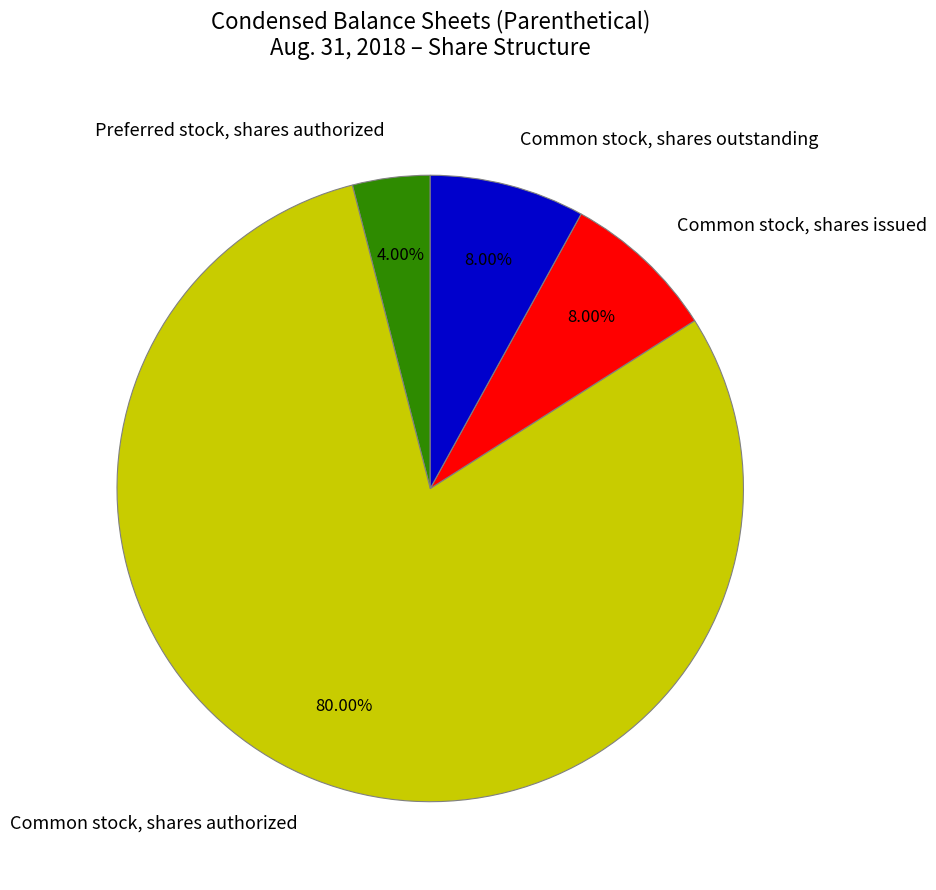

True or false: Common stock, shares authorized accounts for 80% of the total.

True